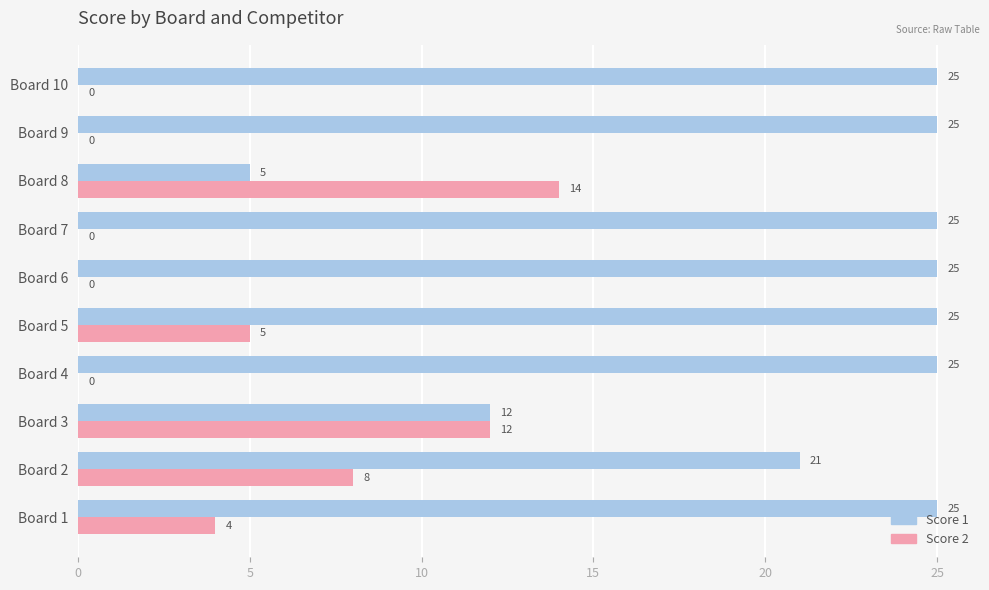

Which series changed the most between Board 4 and Board 8?

Score 1